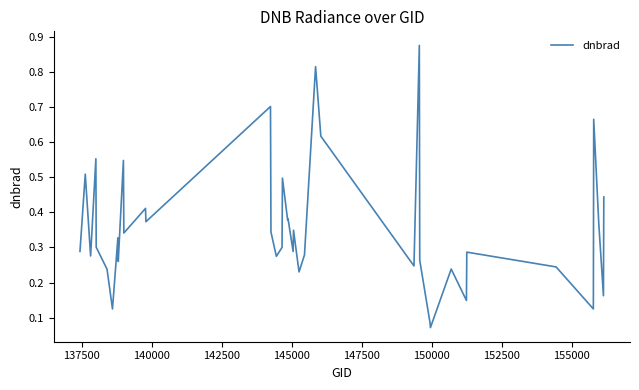

Reading right to left, transcribe all the data shown in this chart.

0.4	0.2	0.4	0.7	0.1	0.2	0.3	0.1	0.2	0.1	0.1	0.3	0.9	0.2	0.6	0.8	0.3	0.2	0.3	0.3	0.4	0.4	0.5	0.3	0.3	0.3	0.7	0.4	0.4	0.3	0.5	0.3	0.3	0.1	0.2	0.3	0.6	0.3	0.5	0.3